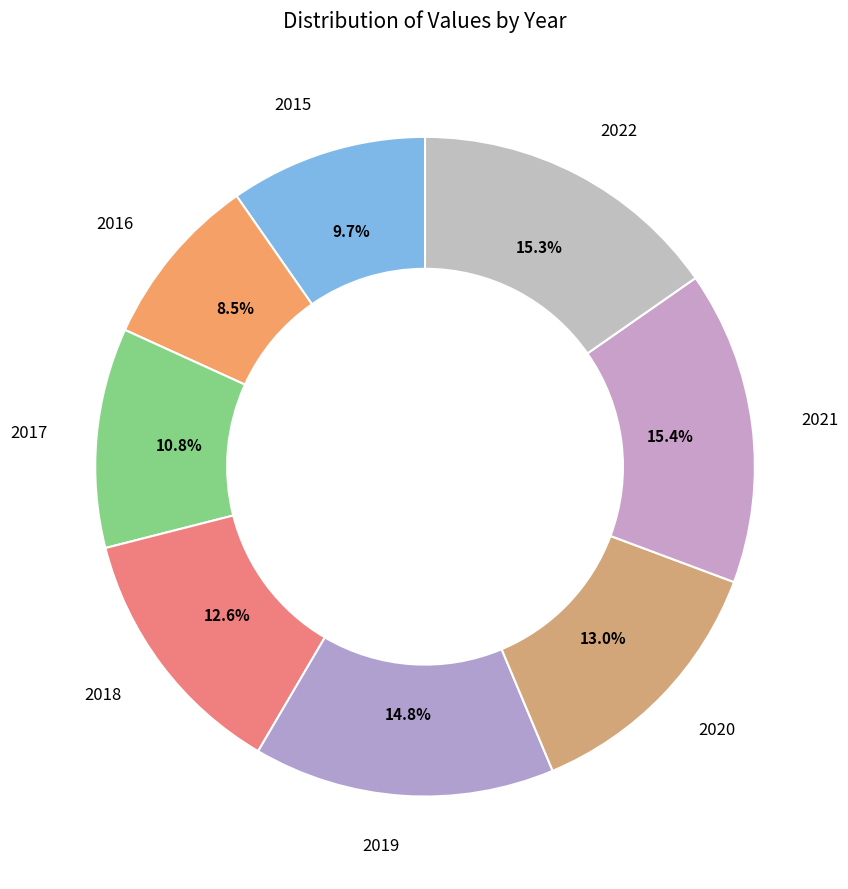

Is there a majority slice in this chart?

No